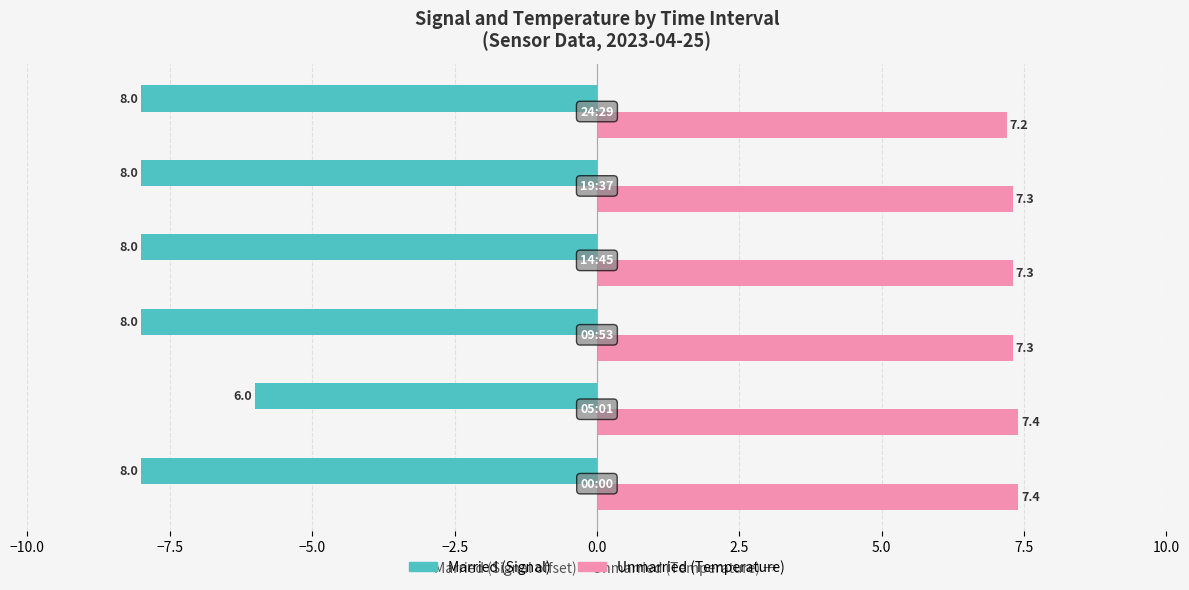

What is the minimum value shown in the chart?

-8.0